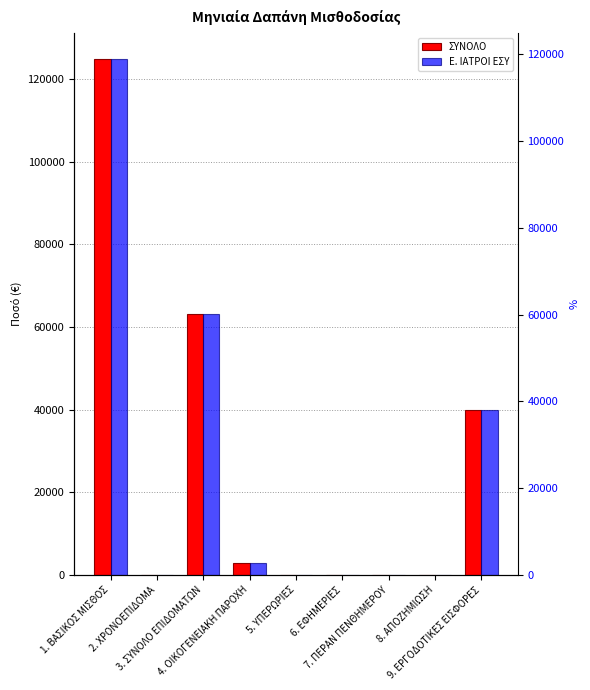

Rank the series by their maximum value, from lowest to highest.

ΣΥΝΟΛΟ, Ε. ΙΑΤΡΟΙ ΕΣΥ